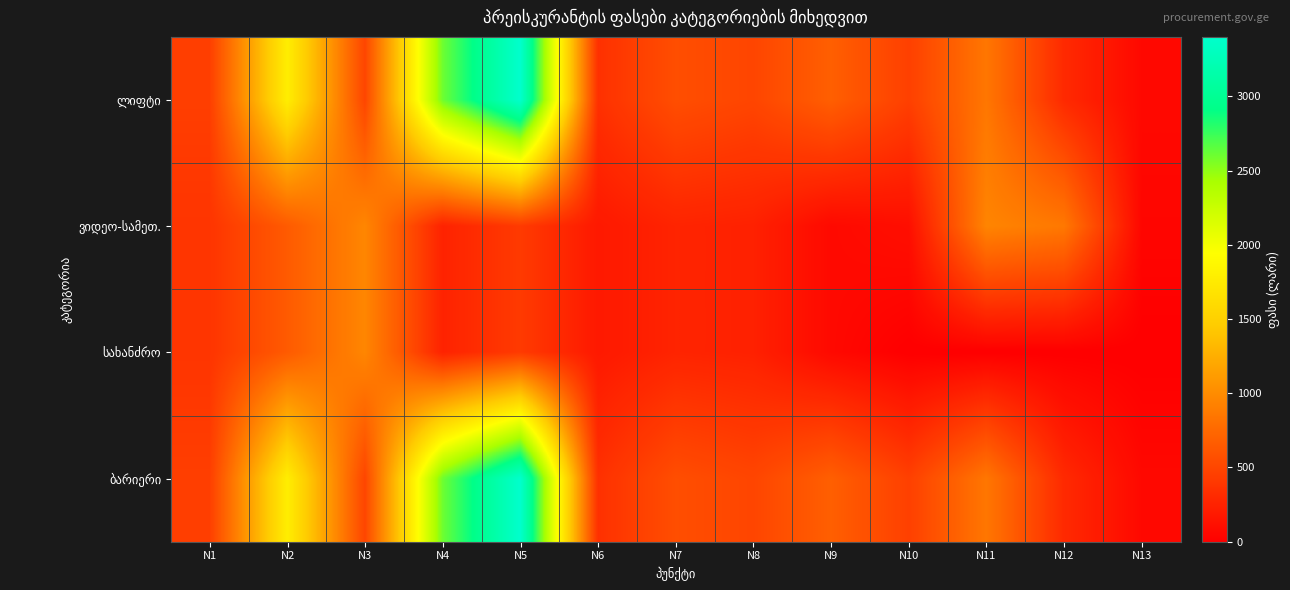

Rank the series by their maximum value, from lowest to highest.

ვიდეო-სამეთ., სახანძრო, ლიფტი, ბარიერი